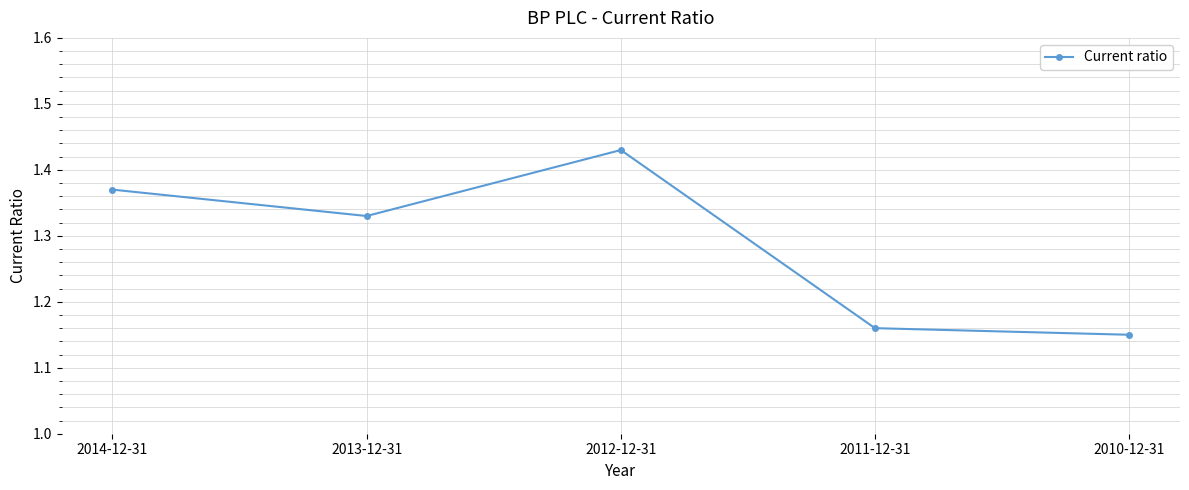

Does the chart display data point markers on the line(s)?

Yes